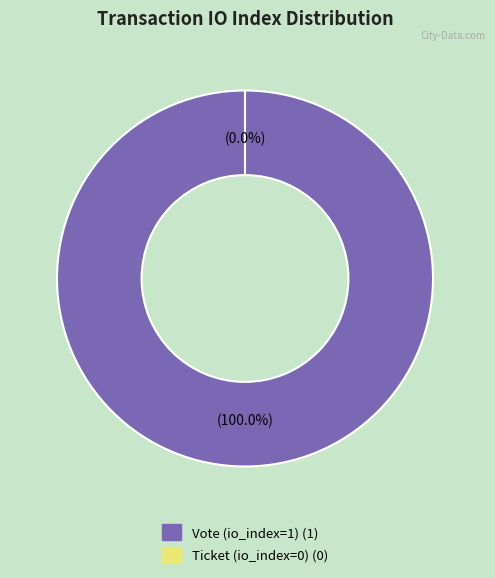

What is the total percentage of Vote (io_index=1) and Ticket (io_index=0)?

100.0%